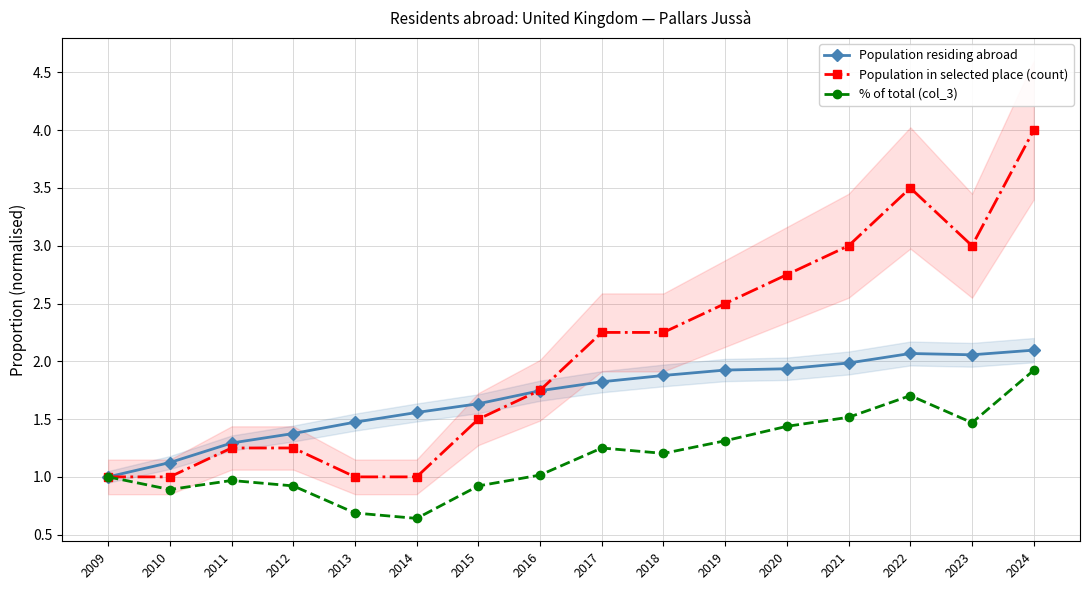

Which category has the lowest value in the Population residing abroad series?

2009